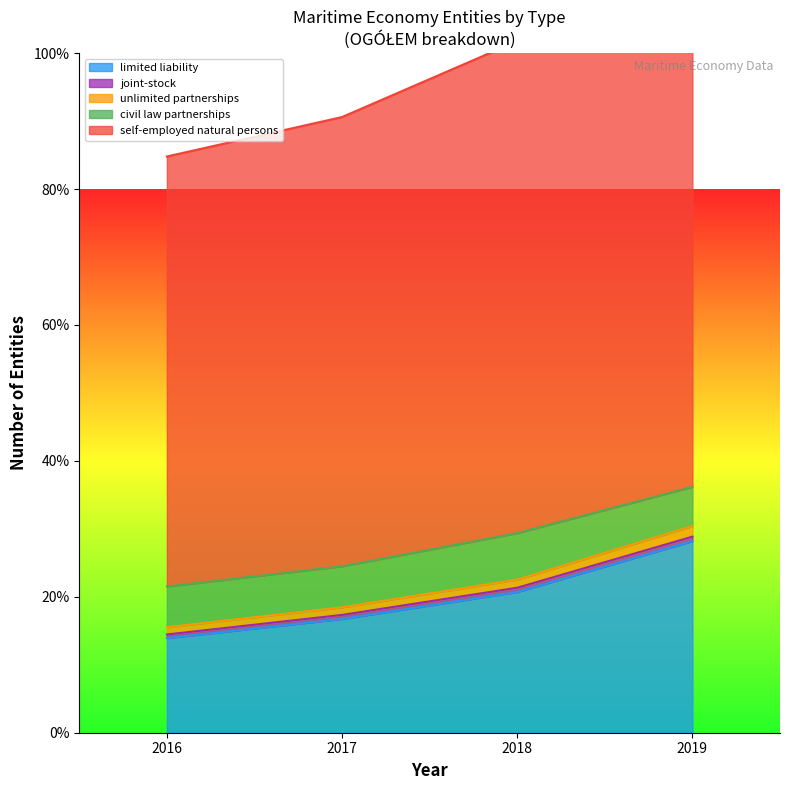

Is the value of limited liability at 2016 greater than the value of unlimited partnerships at 2018?

Yes